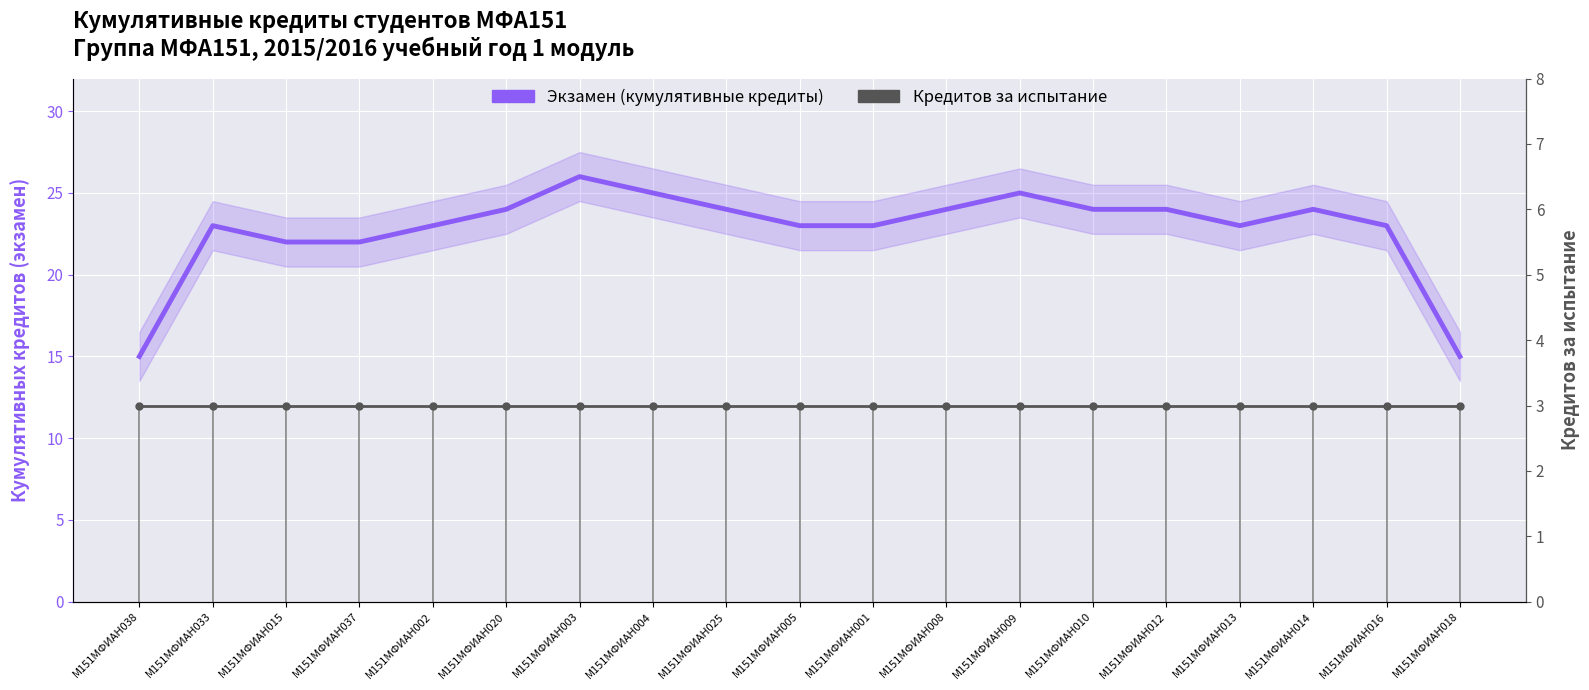

True or false: Кредиты за испытание and Экзамен (кумулятивные кредиты) cross at least once.

False